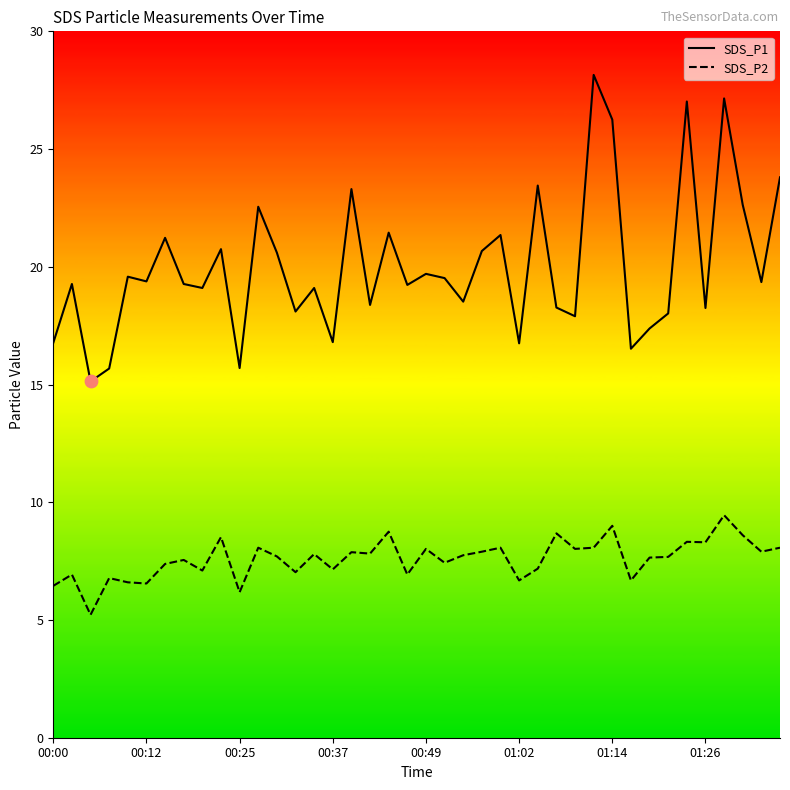

Which series has the widest spread of values?

SDS_P1